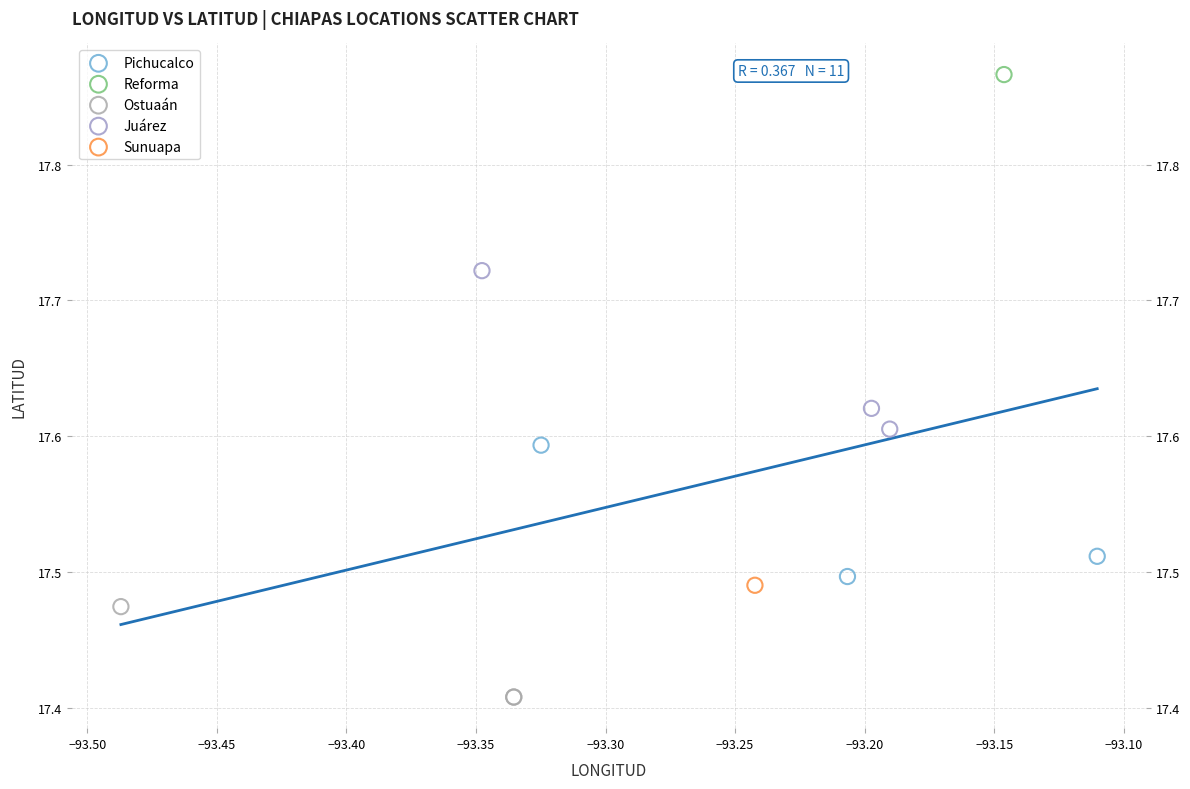

What are all the series names shown in the legend?

Ostuaán, Juárez, Pichucalco, Reforma, Sunuapa